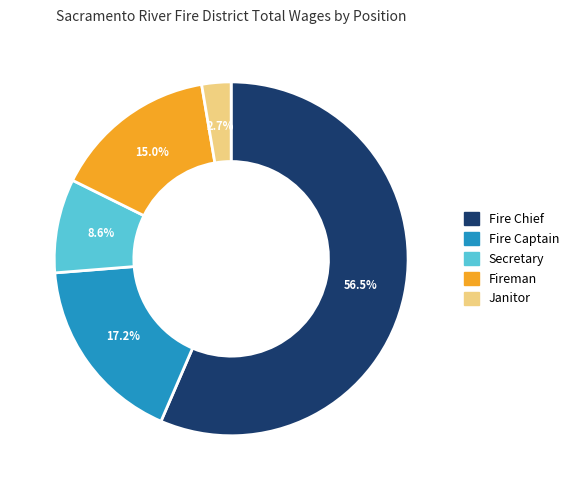

Between Fireman and Janitor, which is larger?

Fireman